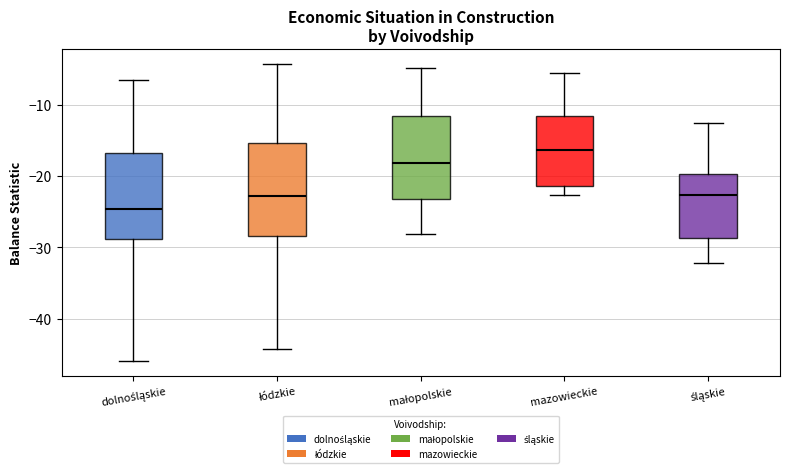

Reading left to right, transcribe this box plot: for each box, give where its median line is, the range the box spans, and where its two whiskers end, as read against the y-axis. The values are not printed on the chart, so give them approximately, as read against the axis.

dolnośląskie: median -25, box -29 to -17, whiskers -46 to -6
łódzkie: median -23, box -28 to -15, whiskers -44 to -4
małopolskie: median -18, box -23 to -12, whiskers -28 to -5
mazowieckie: median -16, box -21 to -12, whiskers -23 to -5
śląskie: median -23, box -29 to -20, whiskers -32 to -13